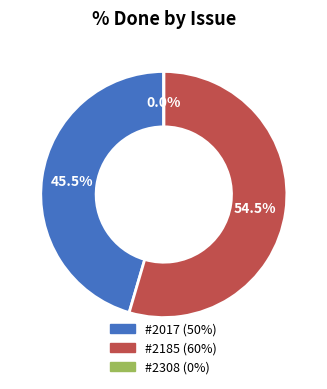

Is it true that 2185 is 55% of the pie?

True